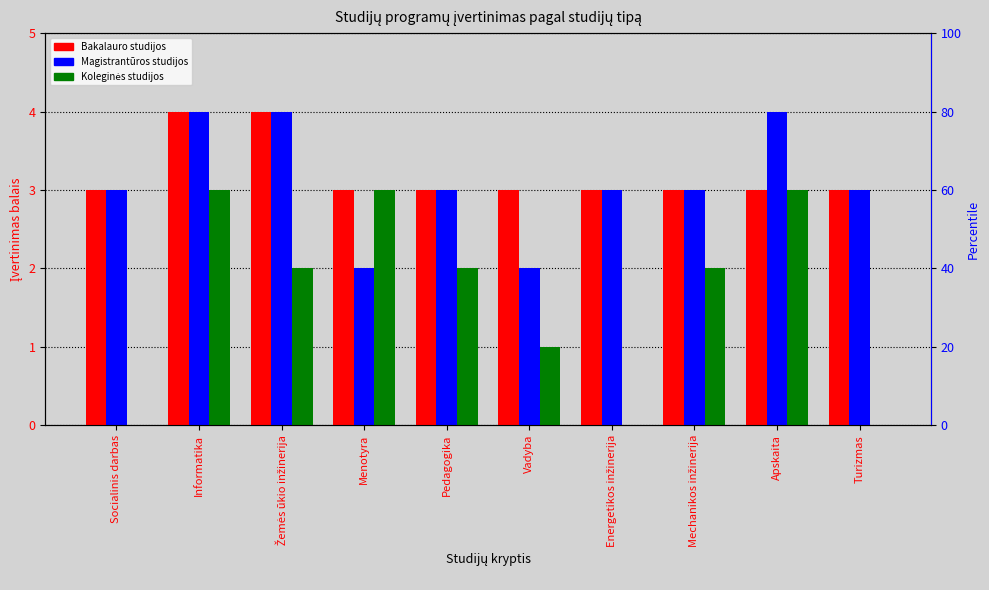

Reading right to left, what are all the values shown in this chart?

Bakalauro studijos: Turizmas=3	Apskaita=3	Mechanikos inžinerija=3	Energetikos inžinerija=3	Vadyba=3	Pedagogika=3	Menotyra=3	Žemės ūkio inžinerija=4	Informatika=4	Socialinis darbas=3
Magistrantūros studijos: Turizmas=3	Apskaita=4	Mechanikos inžinerija=3	Energetikos inžinerija=3	Vadyba=2	Pedagogika=3	Menotyra=2	Žemės ūkio inžinerija=4	Informatika=4	Socialinis darbas=3
Koleginės studijos: Turizmas=0	Apskaita=3	Mechanikos inžinerija=2	Energetikos inžinerija=0	Vadyba=1	Pedagogika=2	Menotyra=3	Žemės ūkio inžinerija=2	Informatika=3	Socialinis darbas=0